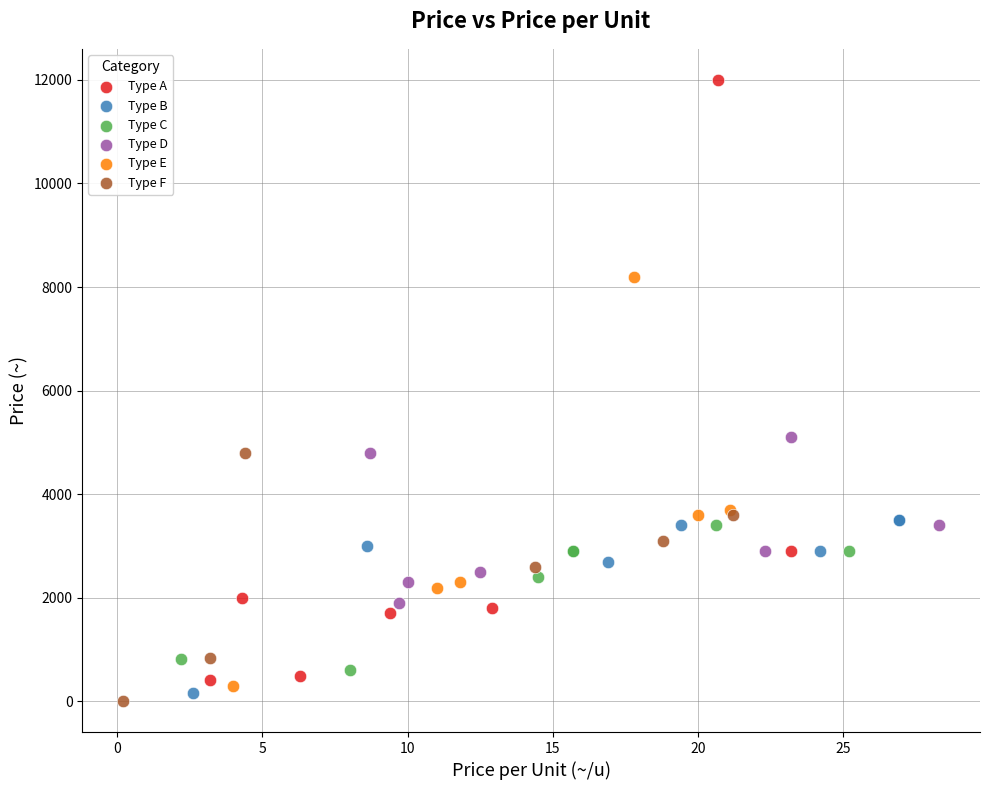

Which series has the widest spread of Y values?

Type A